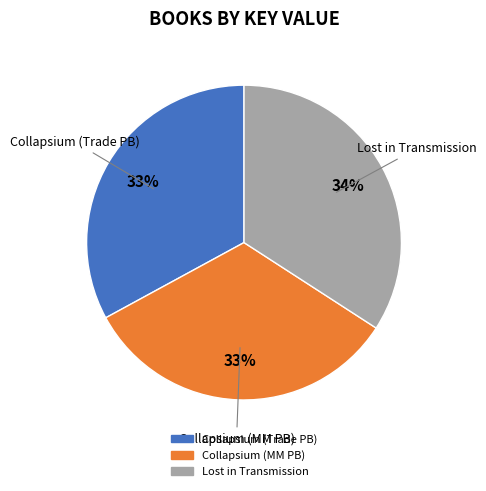

To the nearest percent, what is the average slice percentage?

33%